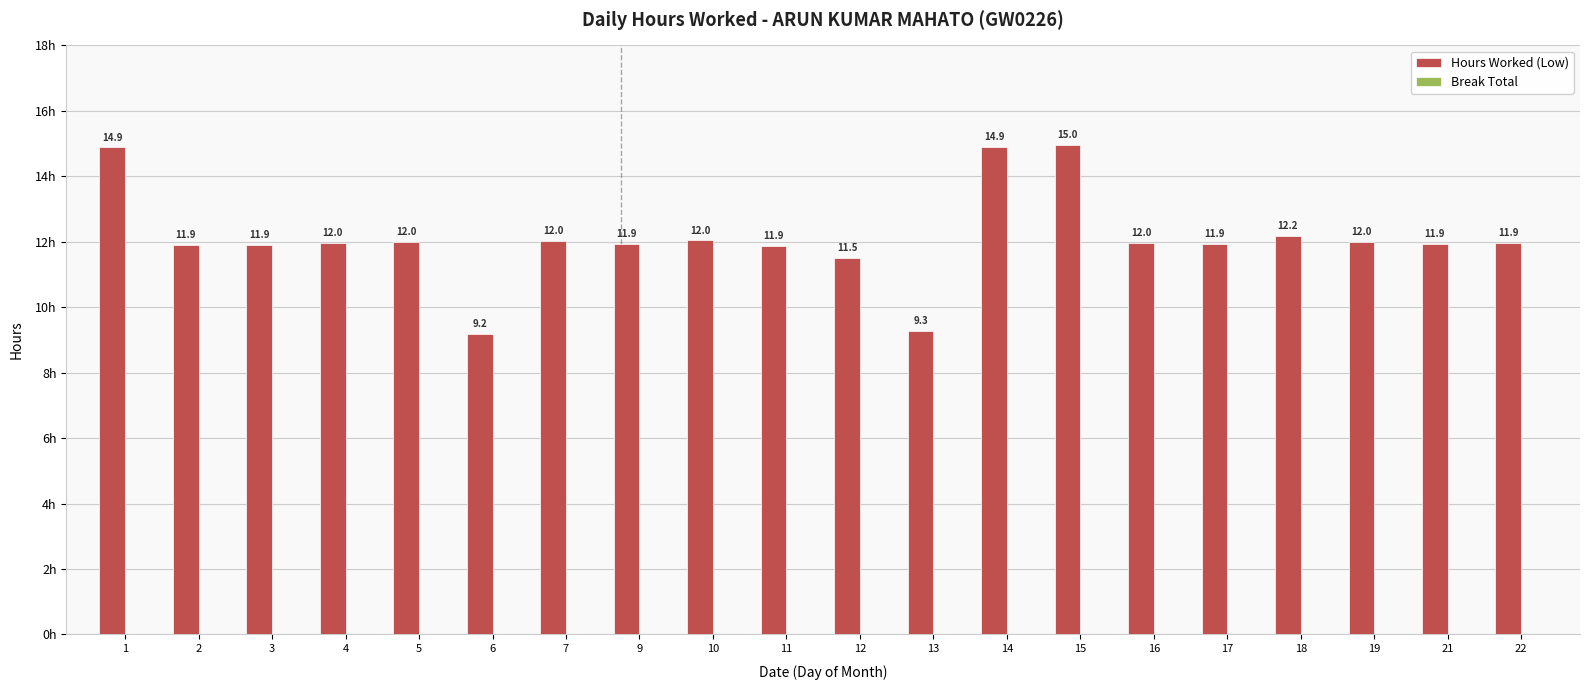

Between 21 and 18, which is larger?

18